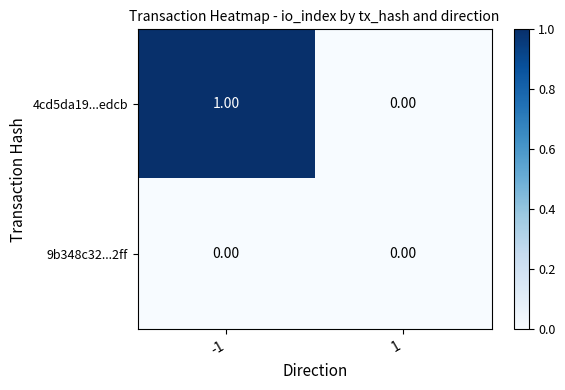

Which series has the largest range (max minus min)?

4cd5da19...edcb